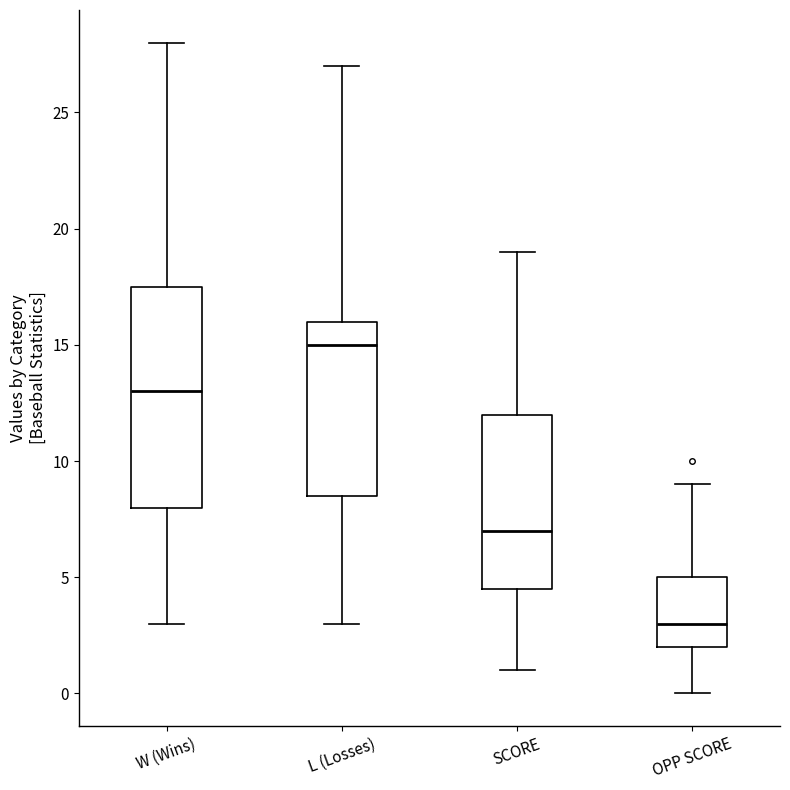

Where does the upper whisker of the box for L (Losses) end on the y-axis? The values are not printed on the chart, so give them approximately, as read against the axis.

27.0